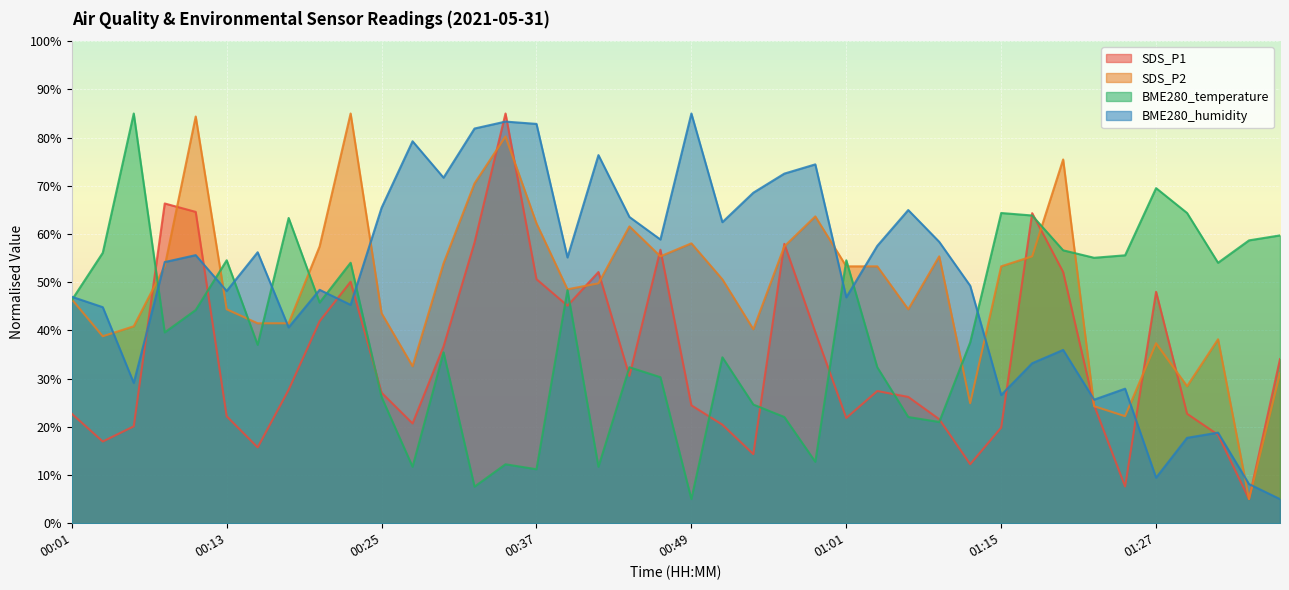

Where does the BME280_temperature series first go above 44?

00:01